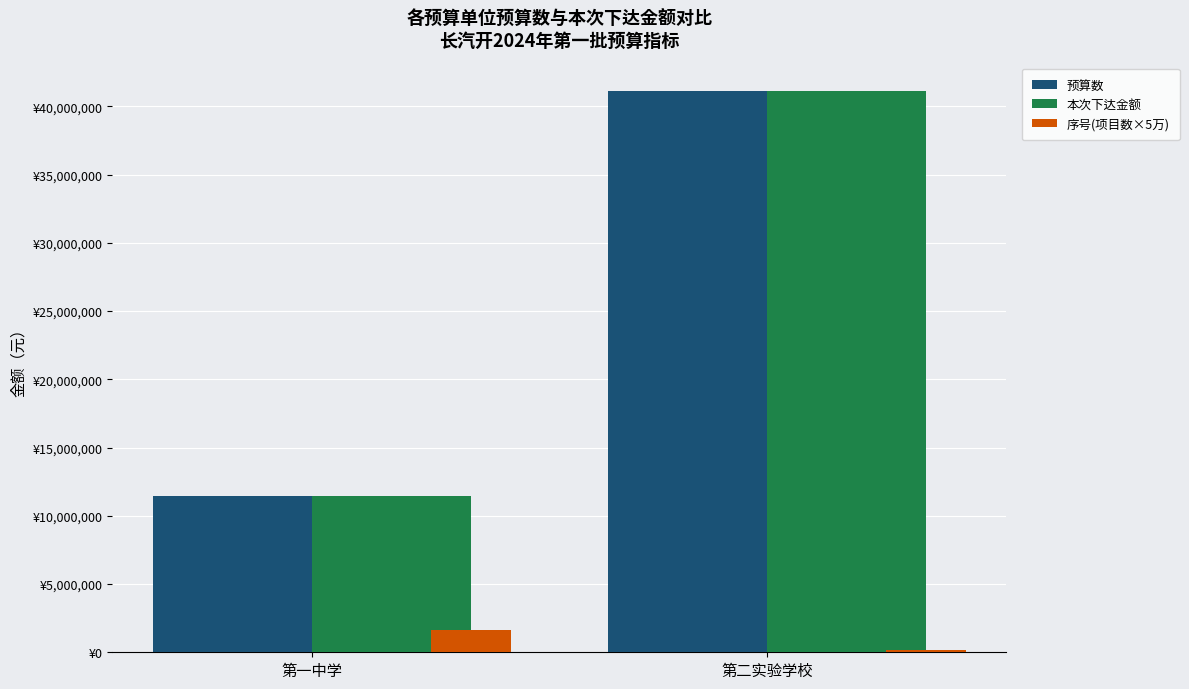

At which label does 预算数 reach its minimum?

第一中学